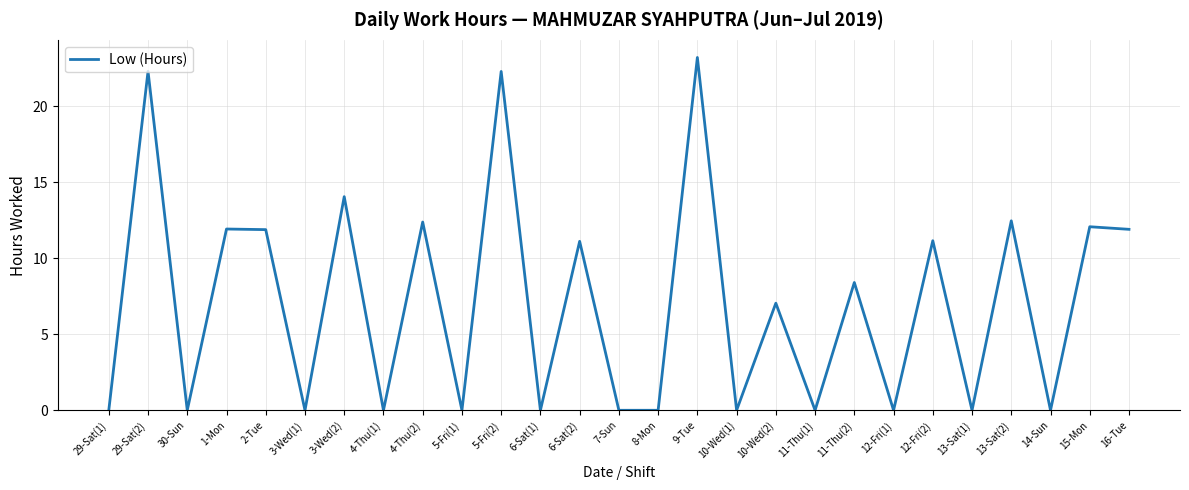

Which has a higher value, 29-Sat(2) or 1-Mon?

29-Sat(2)